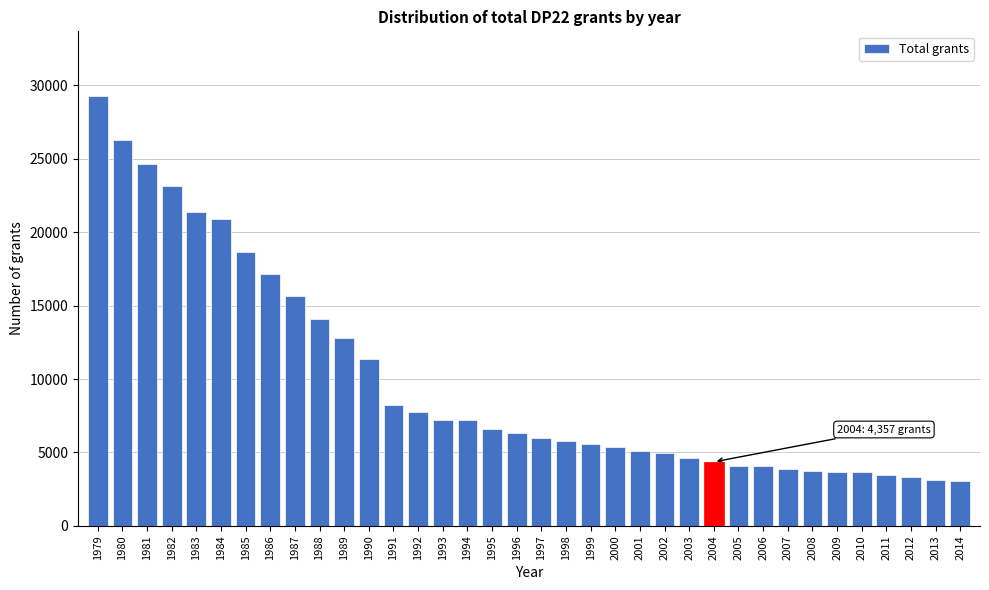

The value at 2014 is 3040. True or false?

True